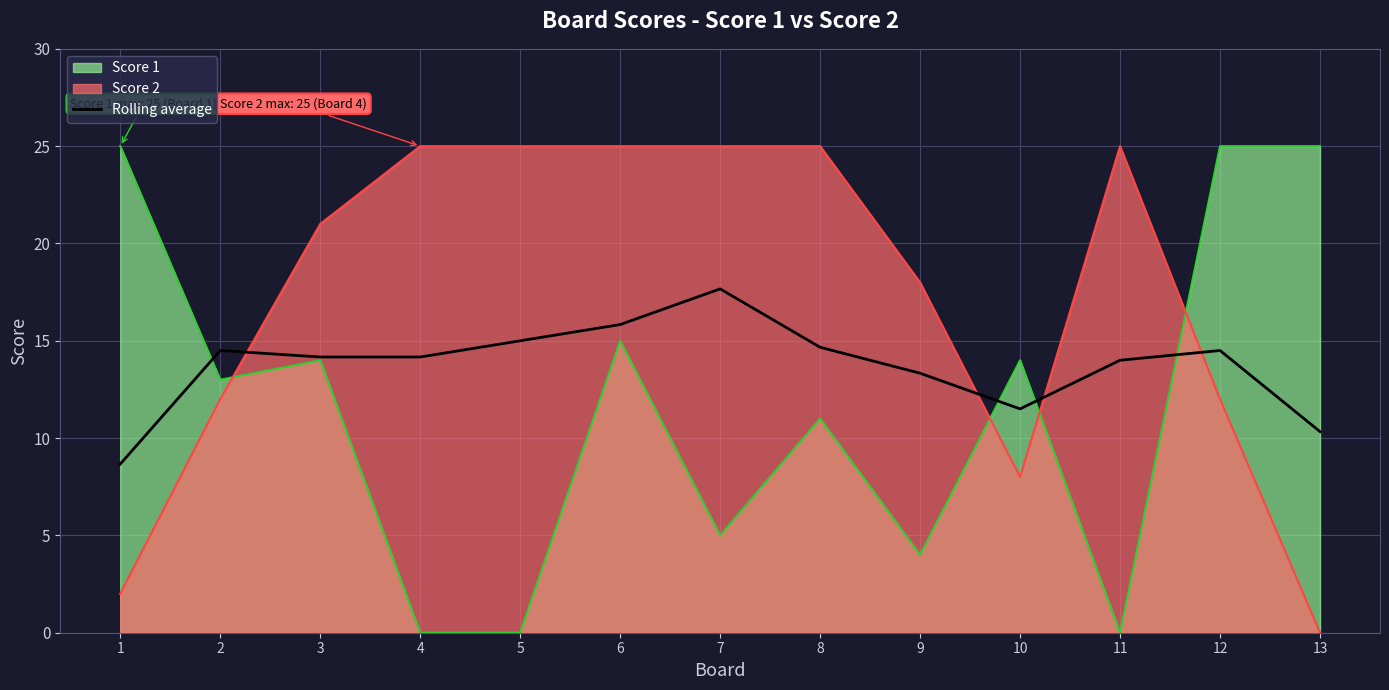

What is the difference between the values at 4 and 9?

0.8